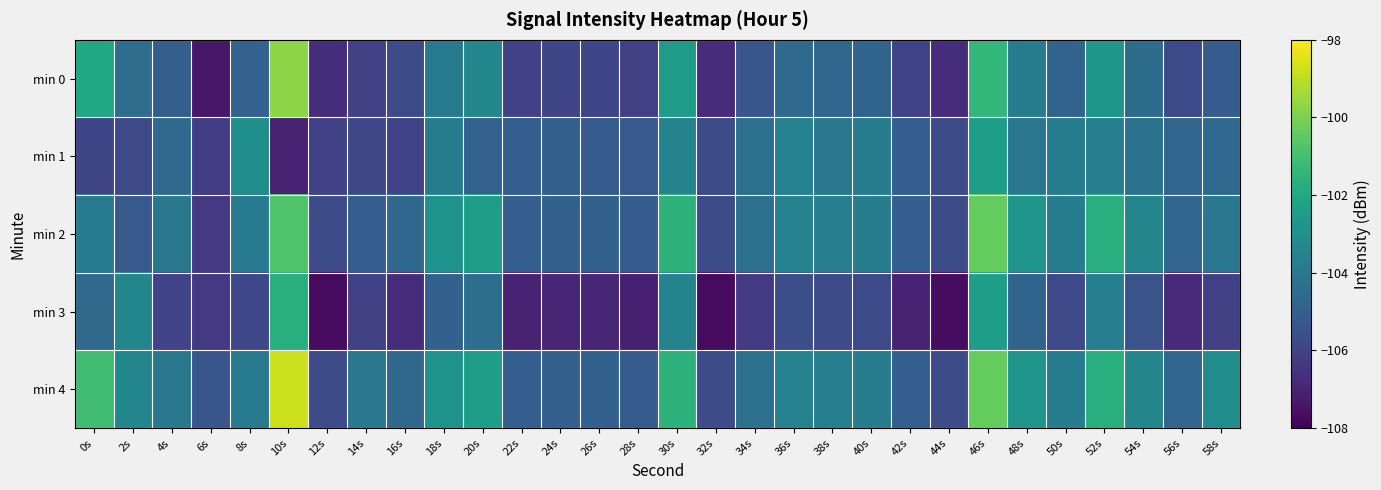

Which series has the largest total across all categories?

min 4